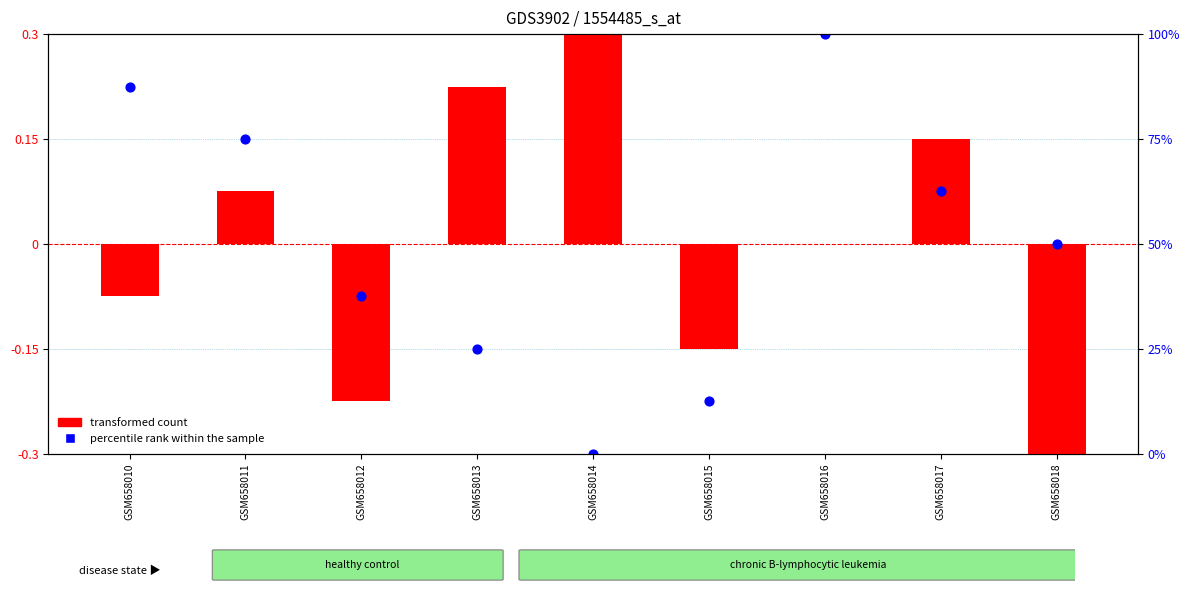

Which series has the largest Y range (max minus min)?

transformed count